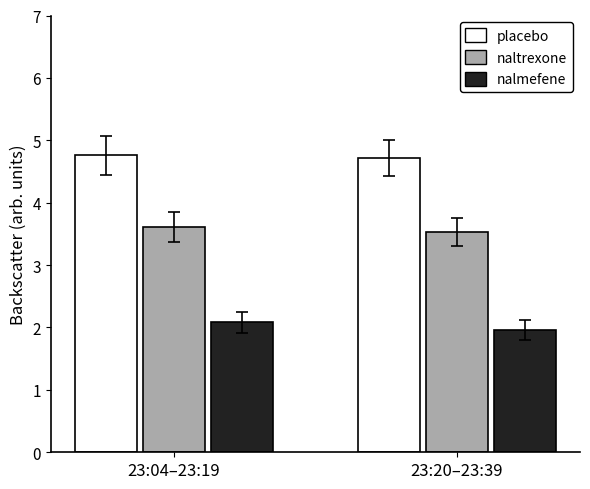

What is the value of the naltrexone bar at the 1st from the left?

3.6